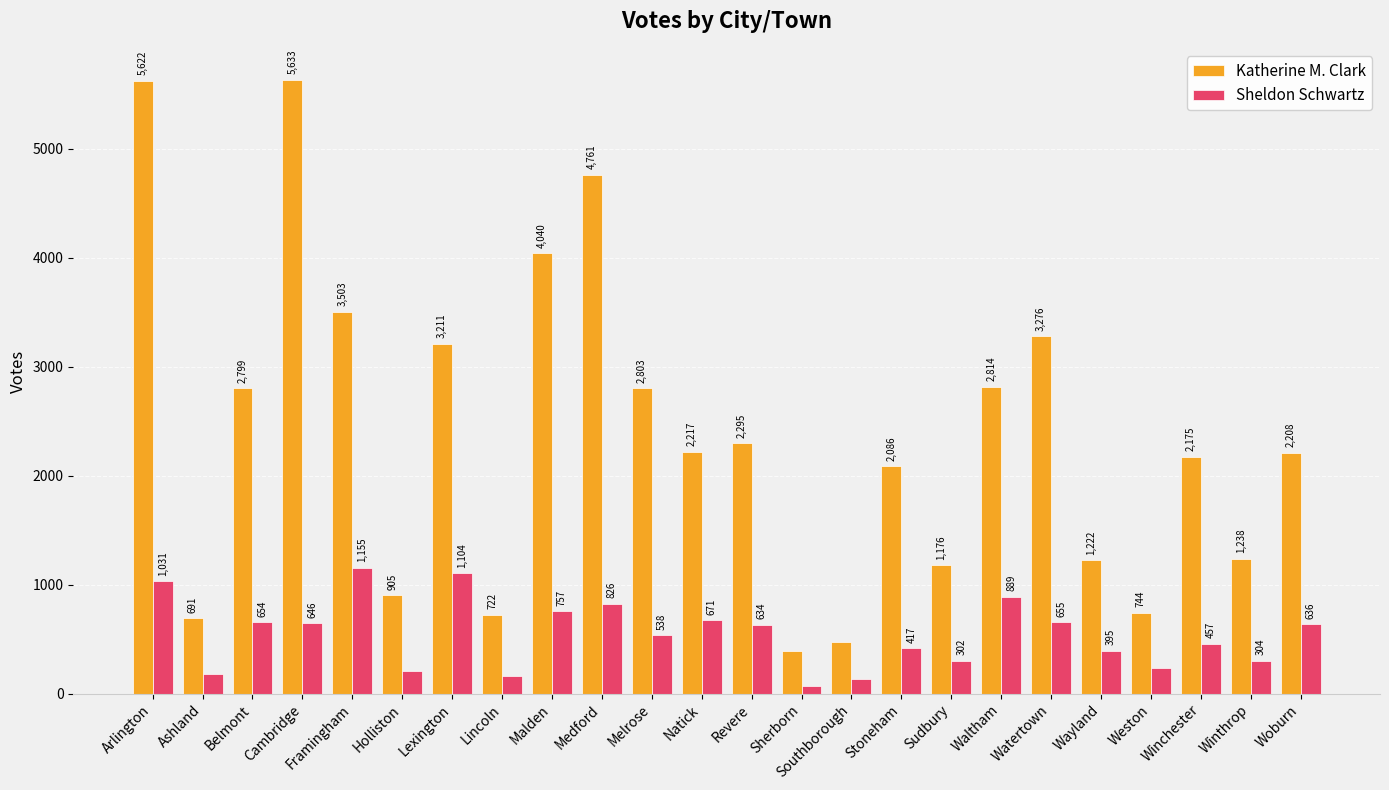

Where does the Katherine M. Clark series first go above 2217?

Arlington